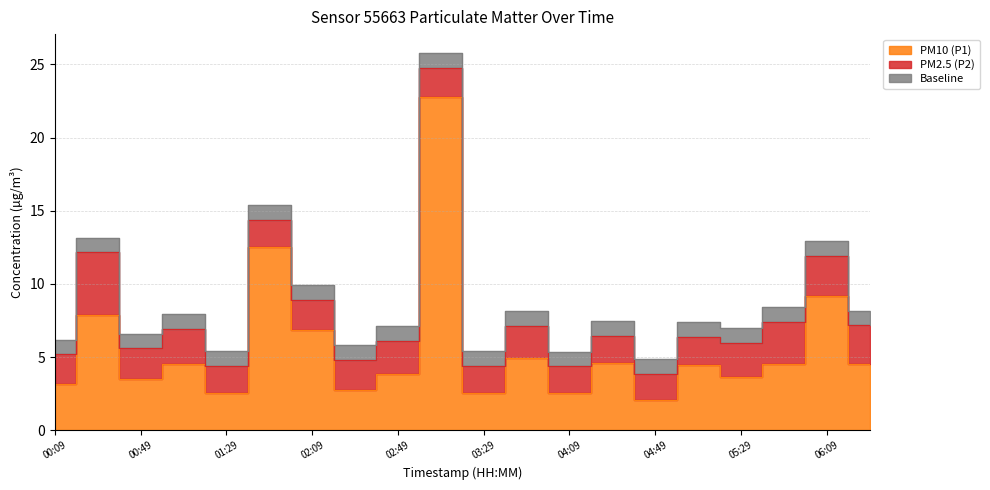

What is the smallest value displayed?

1.0